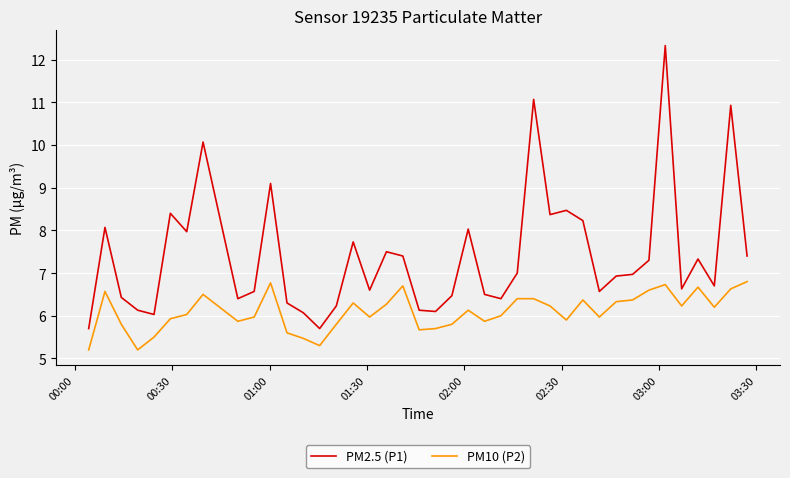

Rank the series by their average value, from lowest to highest.

PM10 (P2), PM2.5 (P1)